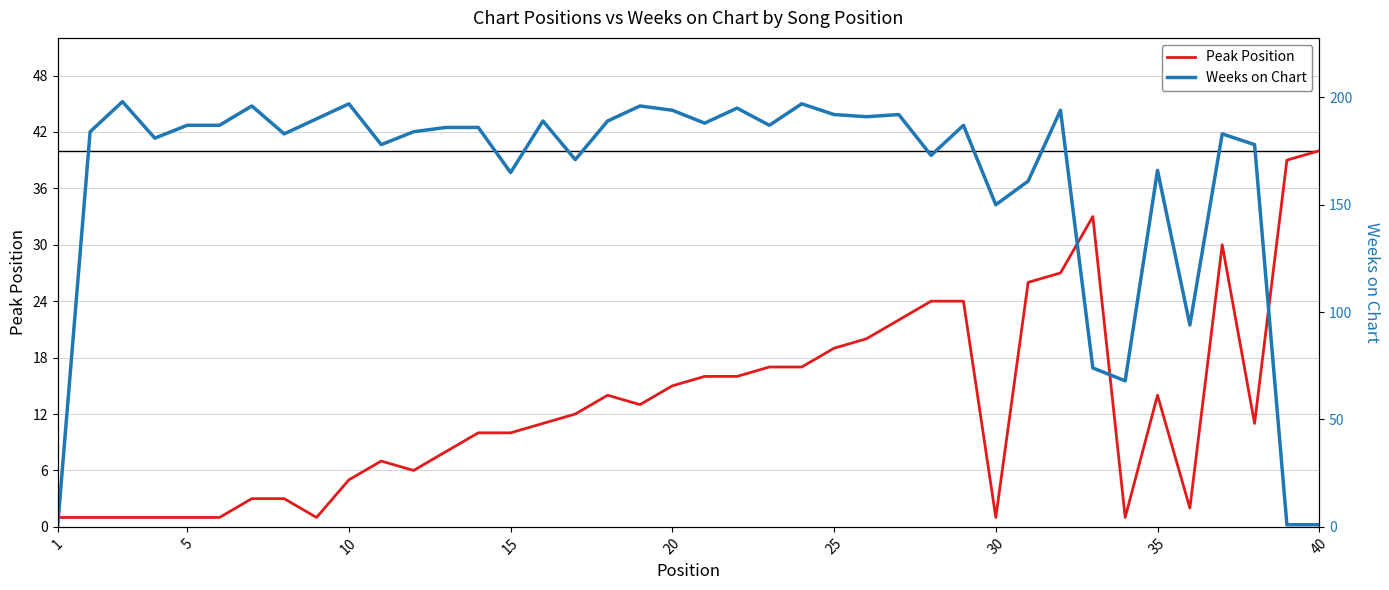

What are all the series names shown in the legend?

Peak Position, Weeks on Chart